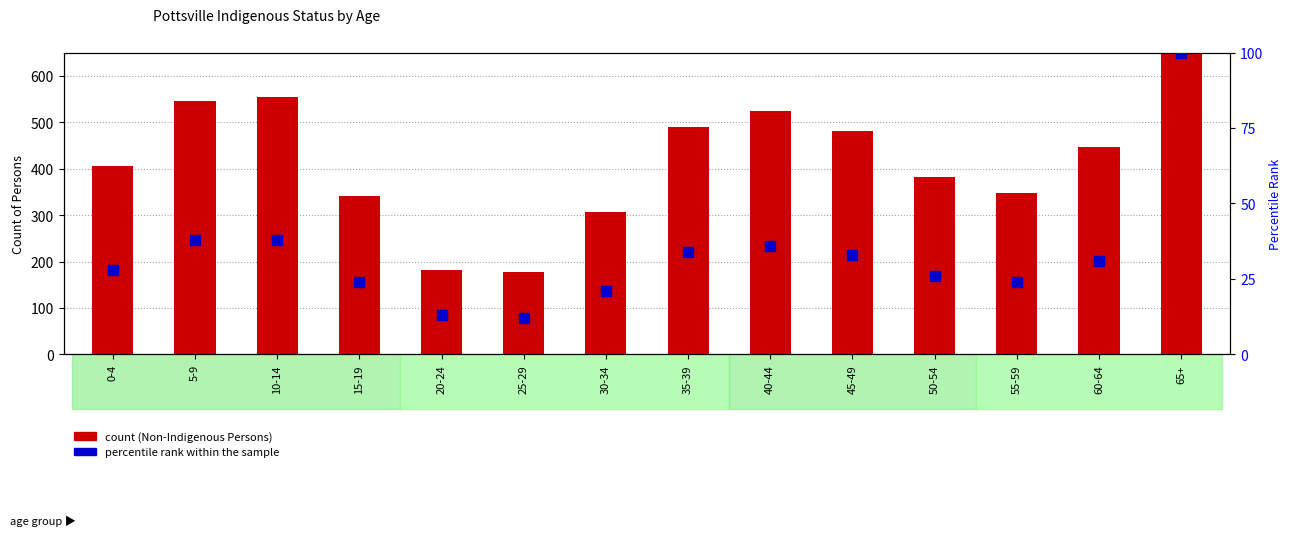

Is the value of percentile rank within the sample at 25-29 greater than the value of Non-Indigenous Persons at 30-34?

No